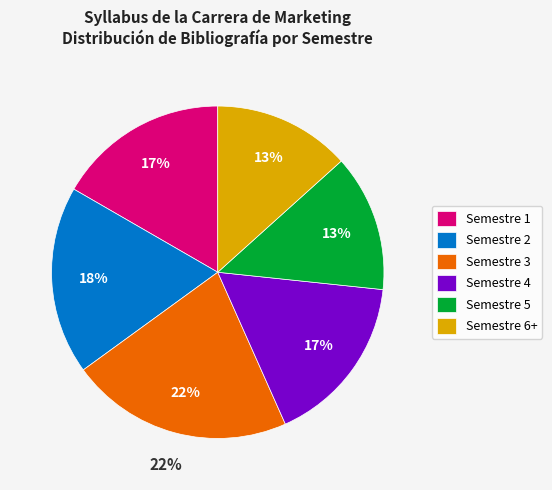

What portion of the pie excludes Semestre 4?

83.3%